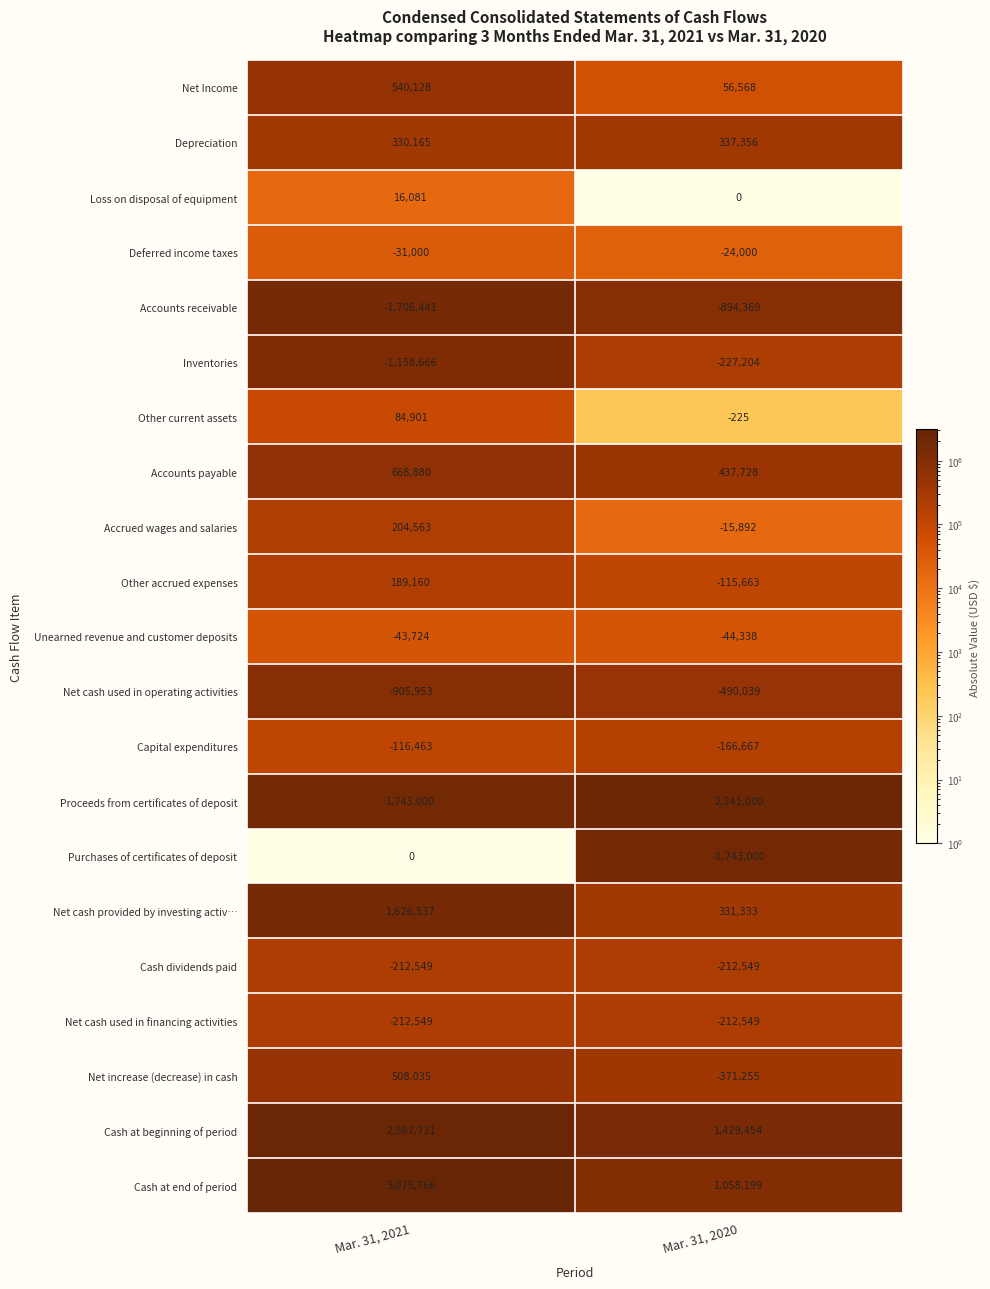

Which series has the widest spread of values?

Cash at end of period